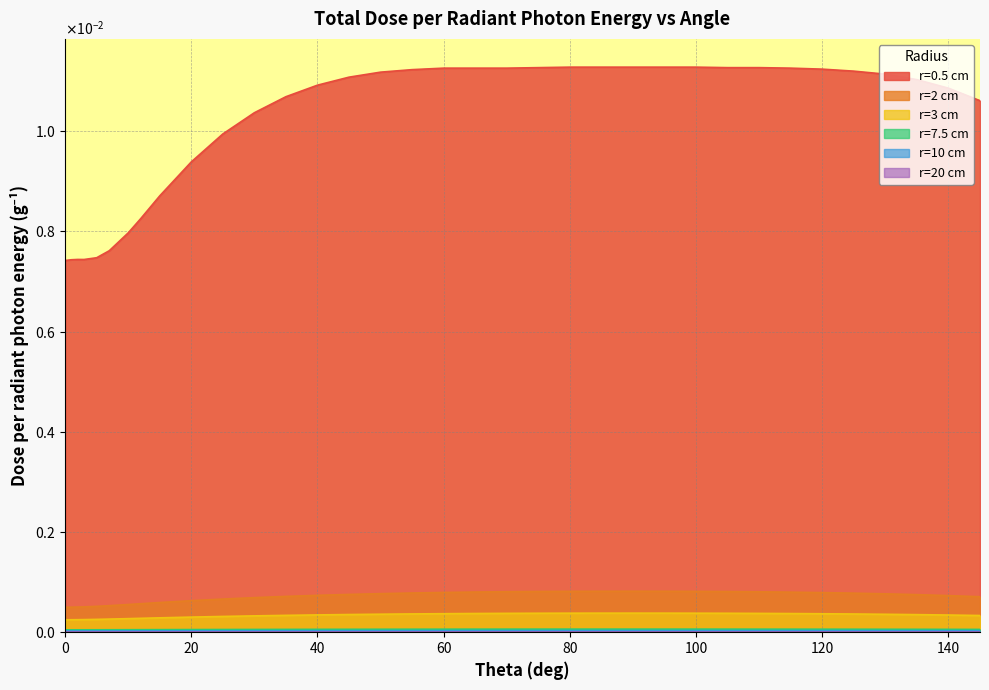

Reading right to left, list all the values displayed in this chart.

r=0.5 cm: 0.0	0.0	0.0	0.0	0.0	0.0	0.0	0.0	0.0	0.0	0.0	0.0	0.0	0.0	0.0	0.0	0.0	0.0	0.0	0.0	0.0	0.0	0.0	0.0	0.0	0.0	0.0	0.0	0.0	0.0	0.0	0.0	0.0	0.0	0.0
r=2 cm: 0.0	0.0	0.0	0.0	0.0	0.0	0.0	0.0	0.0	0.0	0.0	0.0	0.0	0.0	0.0	0.0	0.0	0.0	0.0	0.0	0.0	0.0	0.0	0.0	0.0	0.0	0.0	0.0	0.0	0.0	0.0	0.0	0.0	0.0	0.0
r=3 cm: 0.0	0.0	0.0	0.0	0.0	0.0	0.0	0.0	0.0	0.0	0.0	0.0	0.0	0.0	0.0	0.0	0.0	0.0	0.0	0.0	0.0	0.0	0.0	0.0	0.0	0.0	0.0	0.0	0.0	0.0	0.0	0.0	0.0	0.0	0.0
r=7.5 cm: 0.0	0.0	0.0	0.0	0.0	0.0	0.0	0.0	0.0	0.0	0.0	0.0	0.0	0.0	0.0	0.0	0.0	0.0	0.0	0.0	0.0	0.0	0.0	0.0	0.0	0.0	0.0	0.0	0.0	0.0	0.0	0.0	0.0	0.0	0.0
r=10 cm: 0.0	0.0	0.0	0.0	0.0	0.0	0.0	0.0	0.0	0.0	0.0	0.0	0.0	0.0	0.0	0.0	0.0	0.0	0.0	0.0	0.0	0.0	0.0	0.0	0.0	0.0	0.0	0.0	0.0	0.0	0.0	0.0	0.0	0.0	0.0
r=20 cm: 0.0	0.0	0.0	0.0	0.0	0.0	0.0	0.0	0.0	0.0	0.0	0.0	0.0	0.0	0.0	0.0	0.0	0.0	0.0	0.0	0.0	0.0	0.0	0.0	0.0	0.0	0.0	0.0	0.0	0.0	0.0	0.0	0.0	0.0	0.0